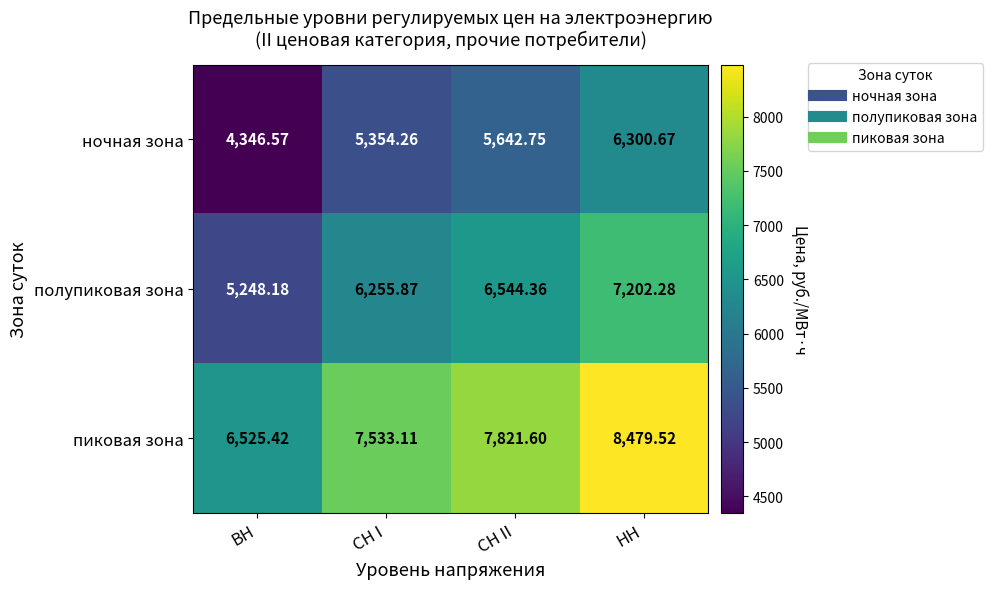

What is the total value across all series at СН II?

20008.7